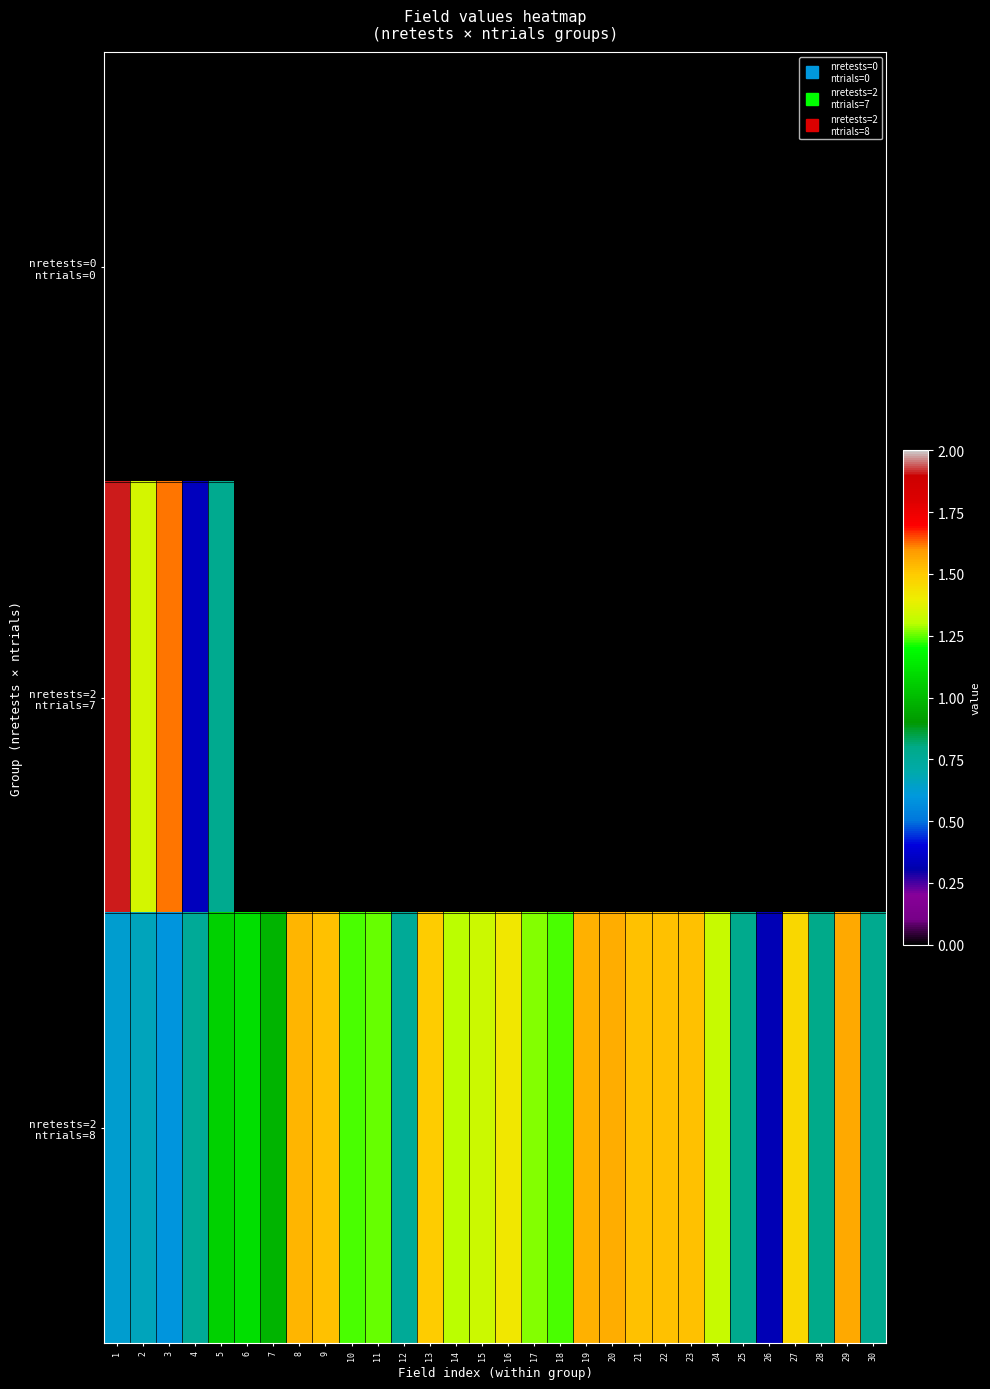

What is the difference between the second highest and minimum values in the nretests=2 ntrials=8 series?

1.2